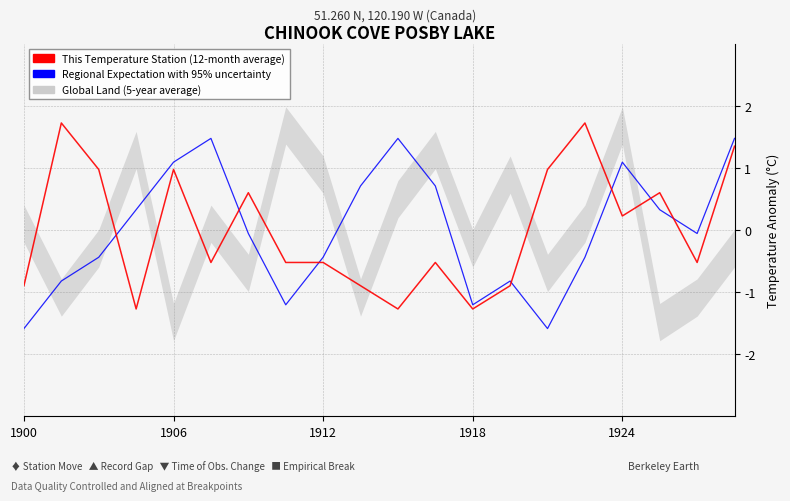

True or false: Regional Expectation with 95% uncertainty and This Temperature Station (12-month average) cross at least once.

True